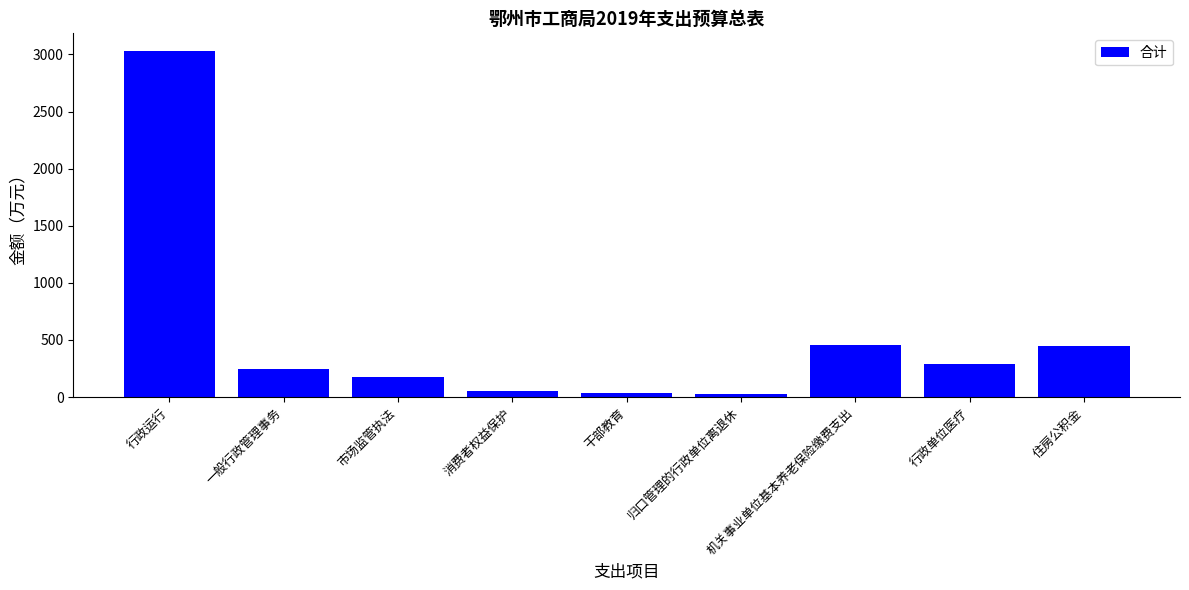

The chart shows a value of 453.7 at 机关事业单位基本养老保险缴费支出. True or false?

True